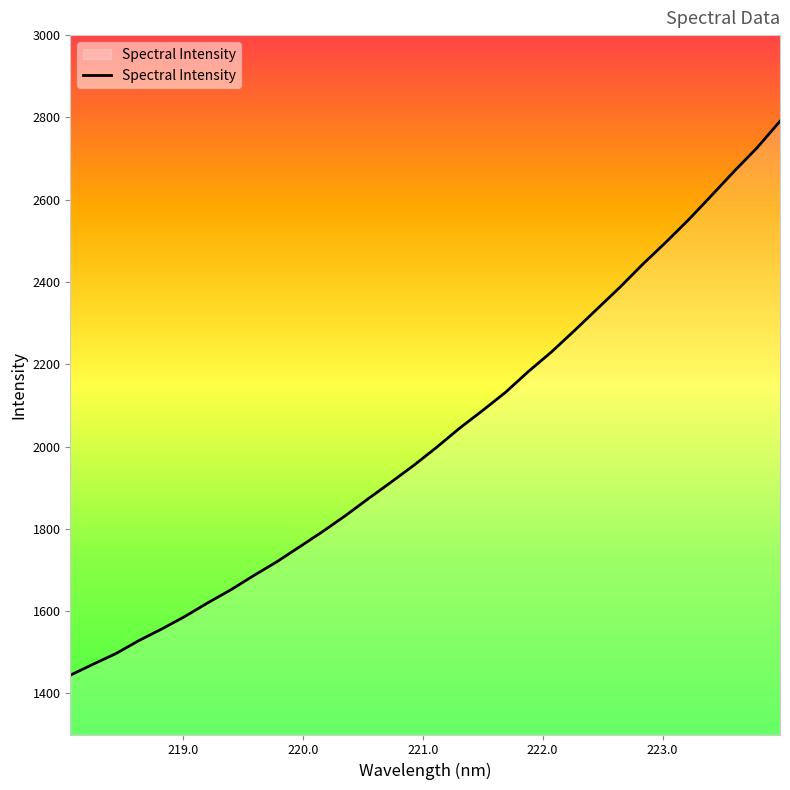

What is the maximum value shown in the chart?

2790.7